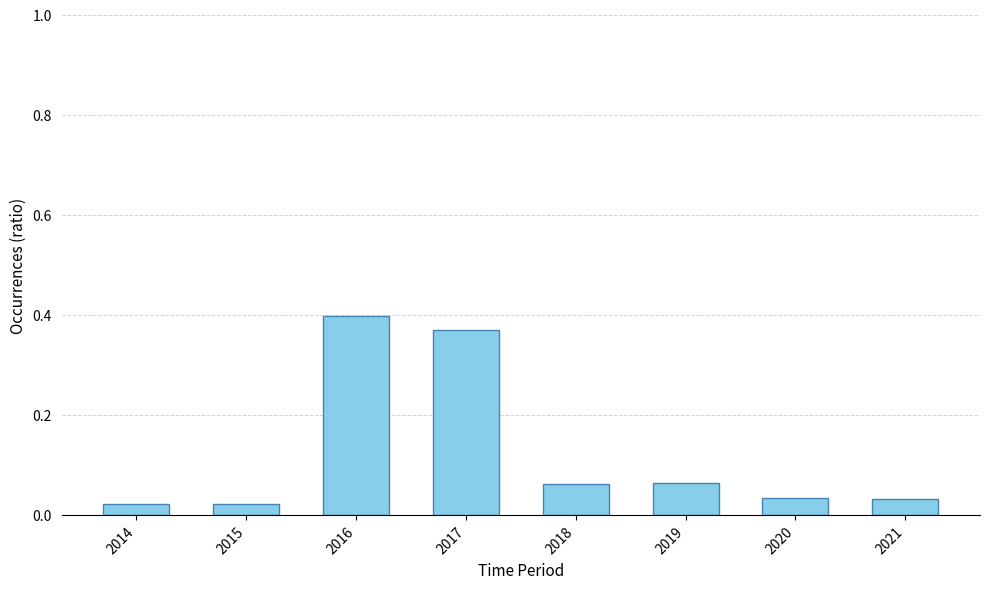

Between 2016 and 2017, which is larger?

2016